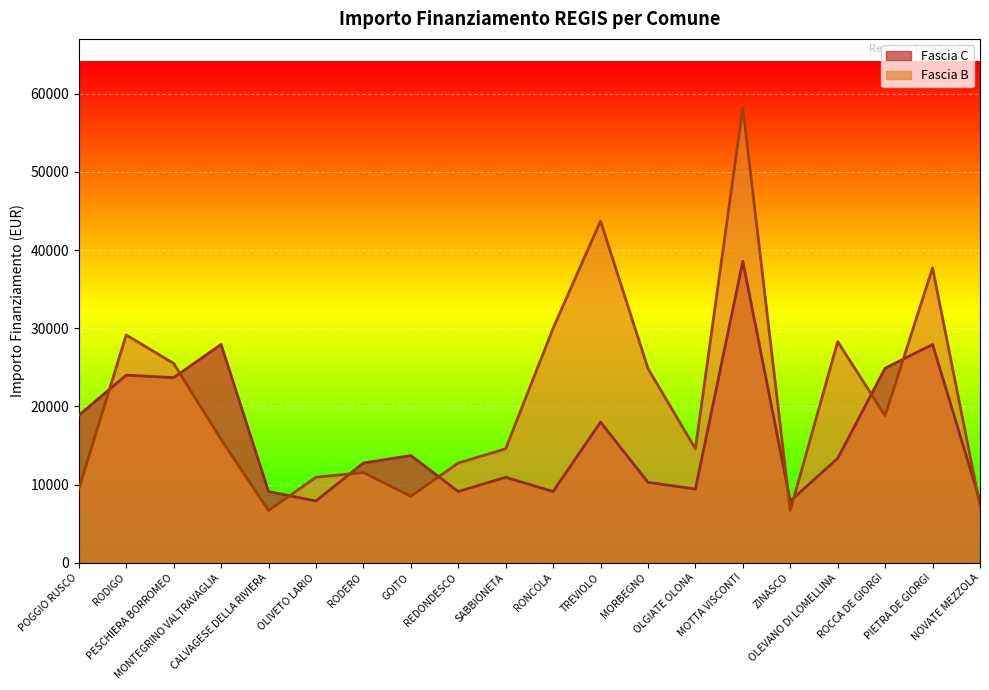

True or false: Fascia C has more than 0 interior local peaks.

True